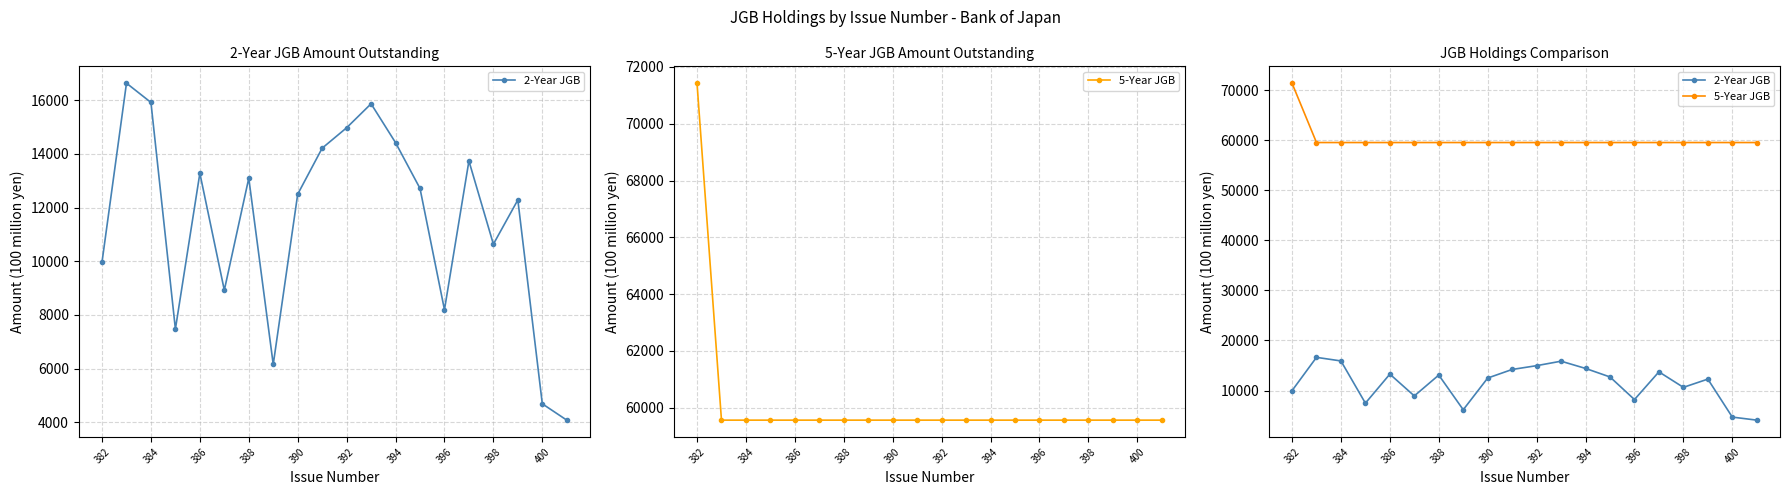

At how many categories does at least one series exceed 67138?

1